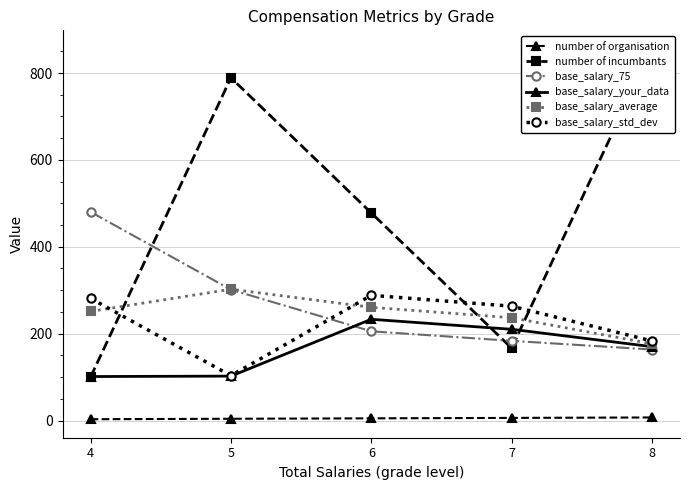

At which label does number of organisation reach its peak?

8